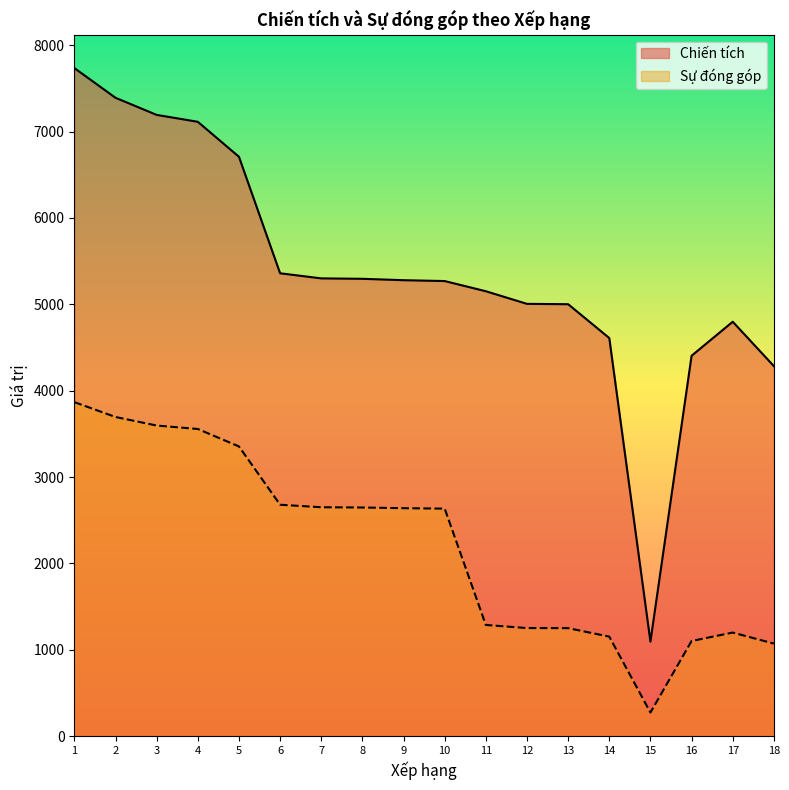

Reading right to left, extract all data points from this chart.

Chiến tích: 4284	4798	4404	1094	4609	5001	5005	5151	5269	5279	5295	5300	5359	6708	7113	7193	7391	7735
Sự đóng góp: 1071	1199	1101	273	1152	1250	1251	1287	2634	2639	2647	2650	2679	3354	3556	3596	3695	3867